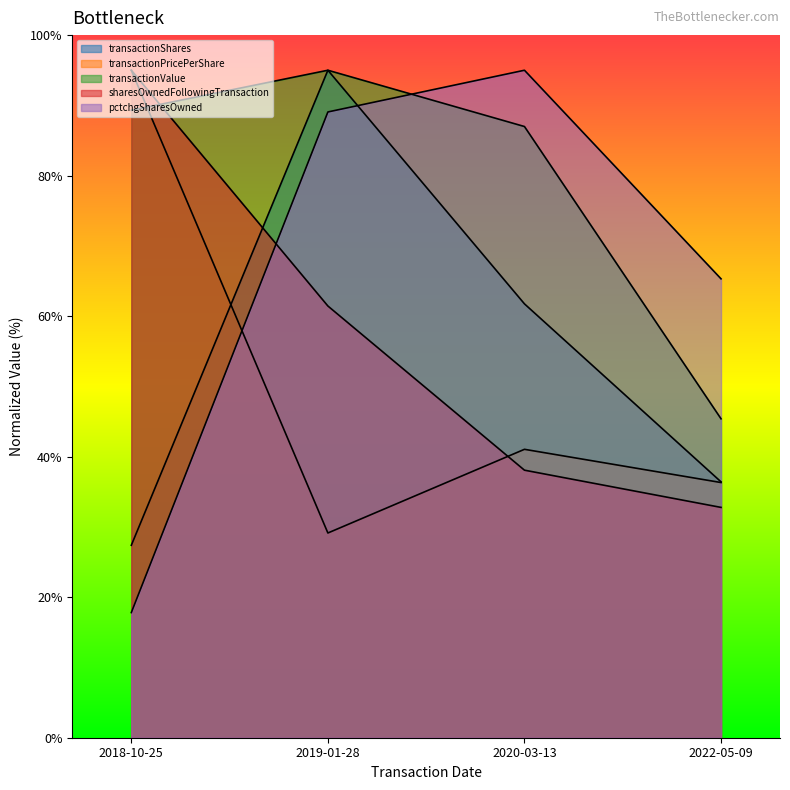

Which category has the highest value across all series?

2019-01-28